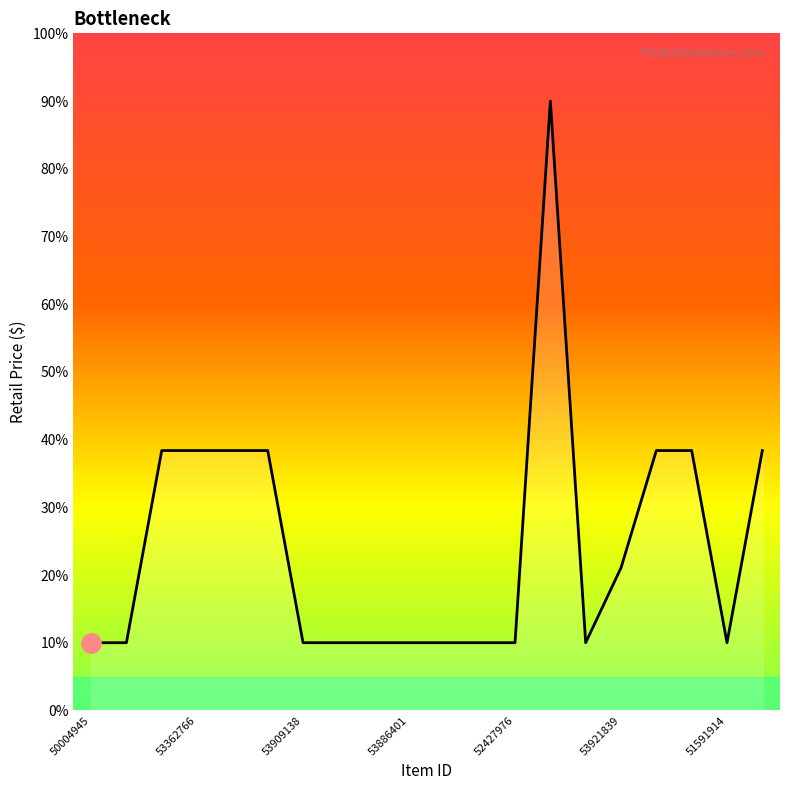

What is the value of the 2nd point from the left?

10.0